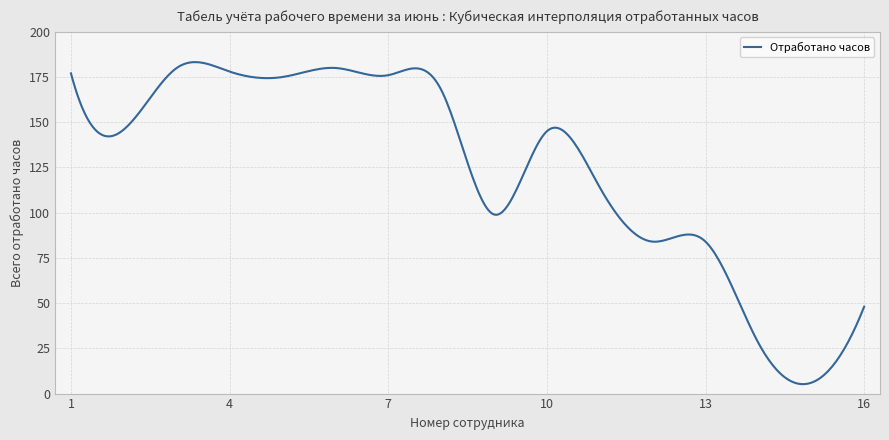

What is the minimum value shown in the chart?

5.2